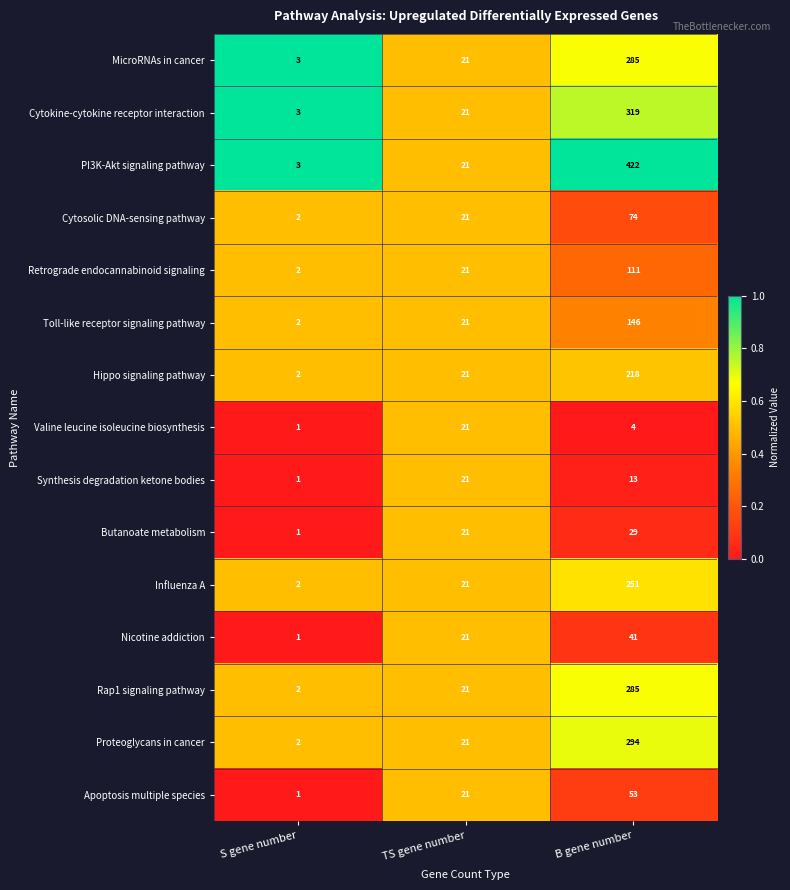

What is the difference between the Influenza A values at B gene number and TS gene number?

230